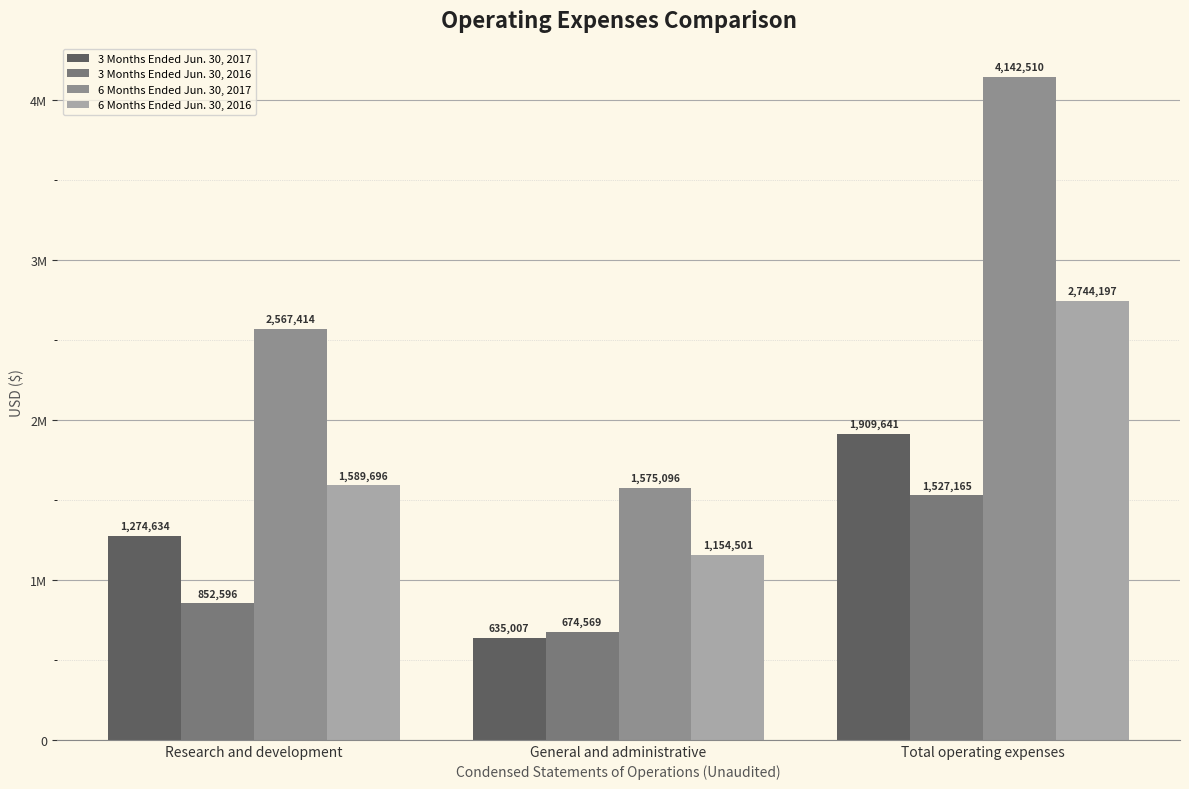

At which category does the chart reach its minimum across all series?

General and administrative